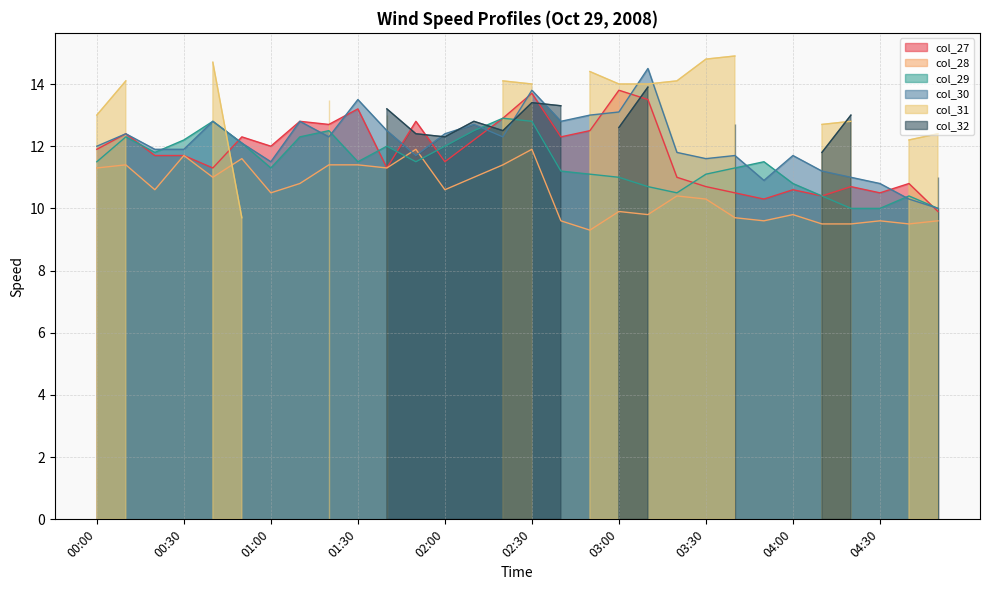

What is the highest value of the col_27 series?

13.8